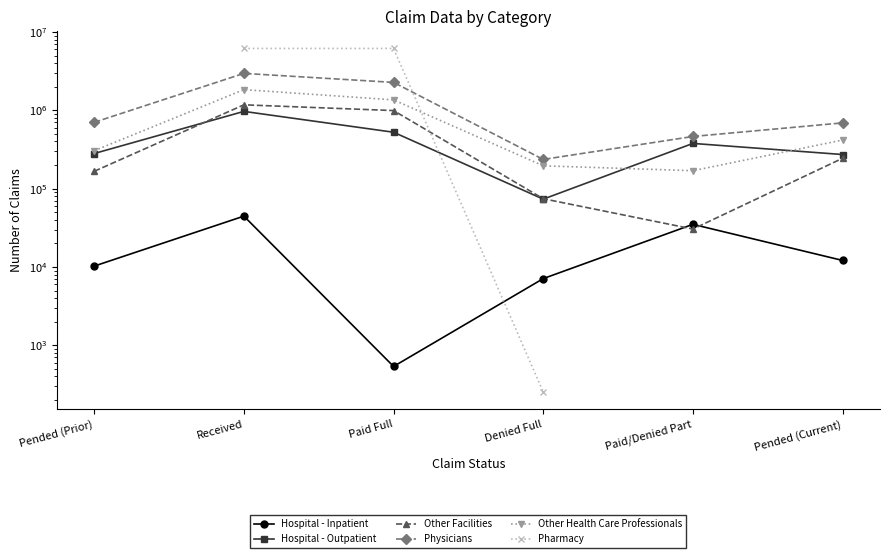

True or false: Hospital - Inpatient has a value of 839.6 at Paid Full.

False